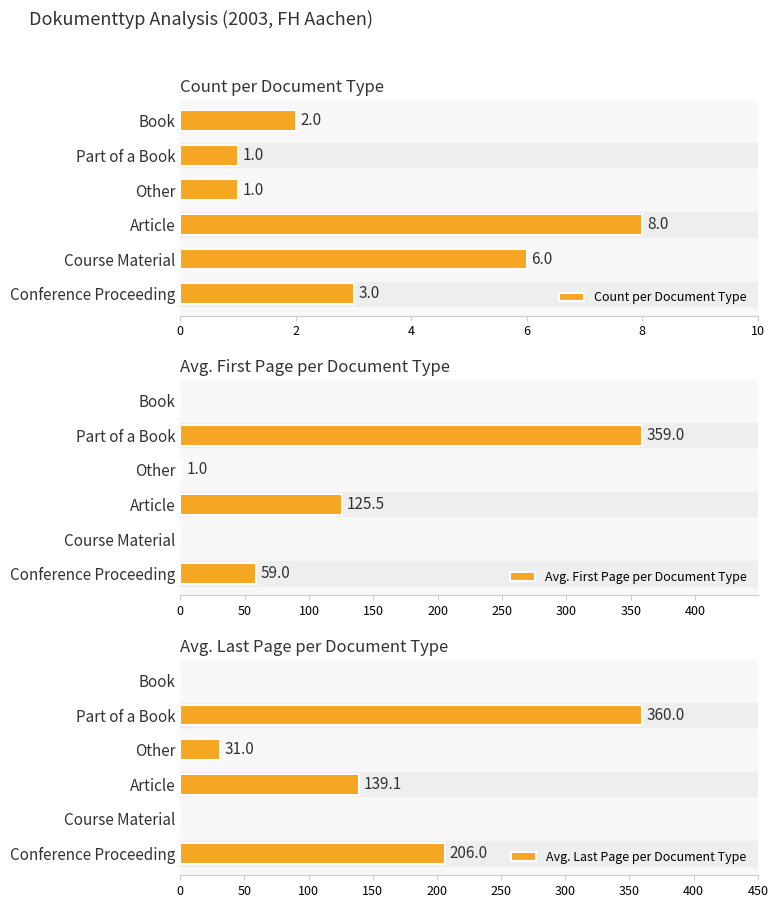

The value of Avg. Last Page per Document Type at 10 is 0.0. True or false?

True